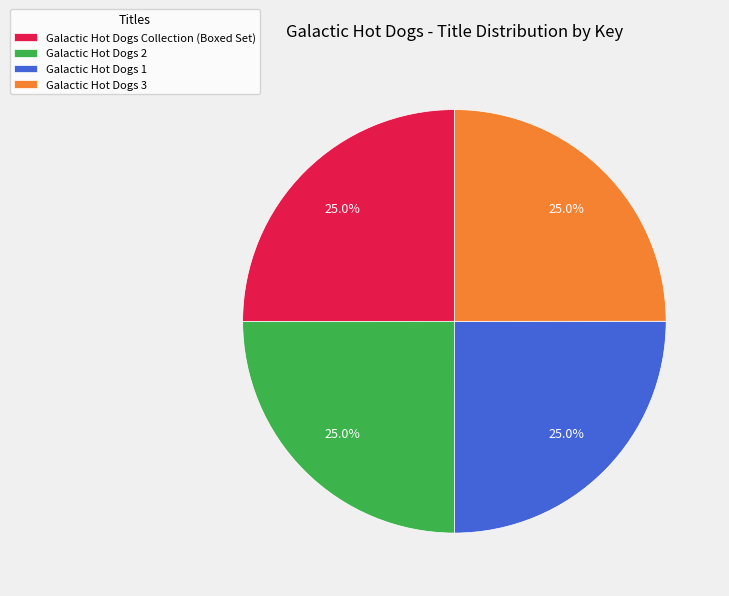

Is it true that Galactic Hot Dogs Collection (Boxed Set) is 35% of the pie?

False